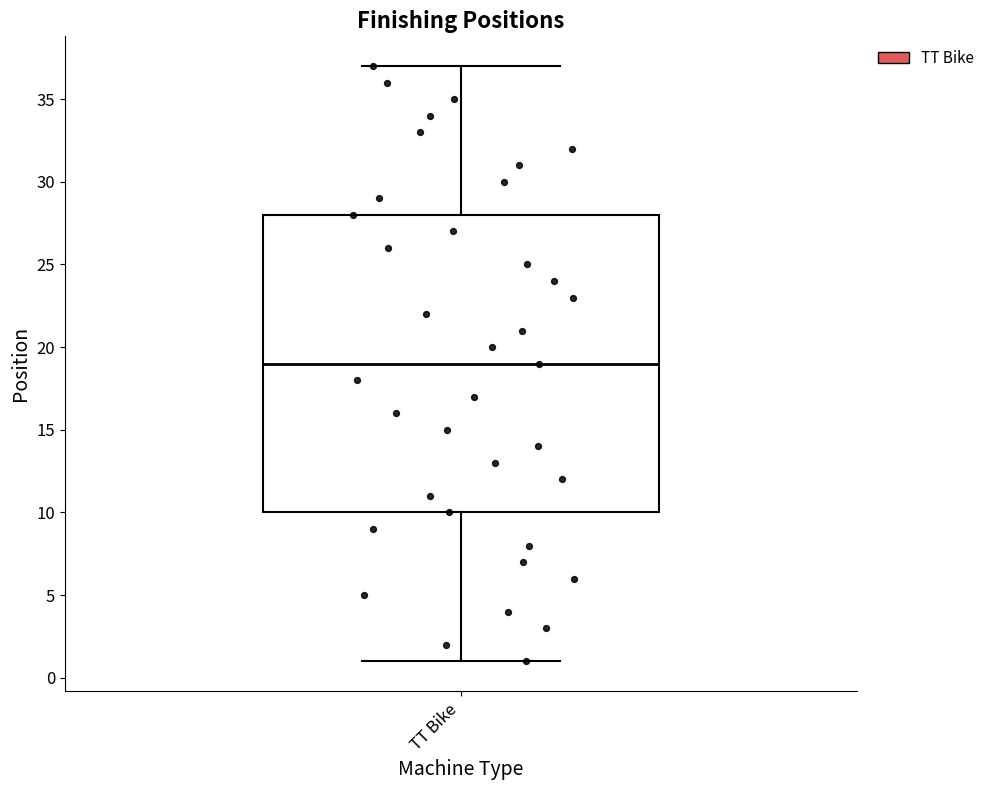

Transcribe this box plot: give where the median line is, the range the box spans, and where the two whiskers end, as read against the y-axis. The values are not printed on the chart, so give them approximately, as read against the axis.

median 19, box 10 to 28, whiskers 1 to 37